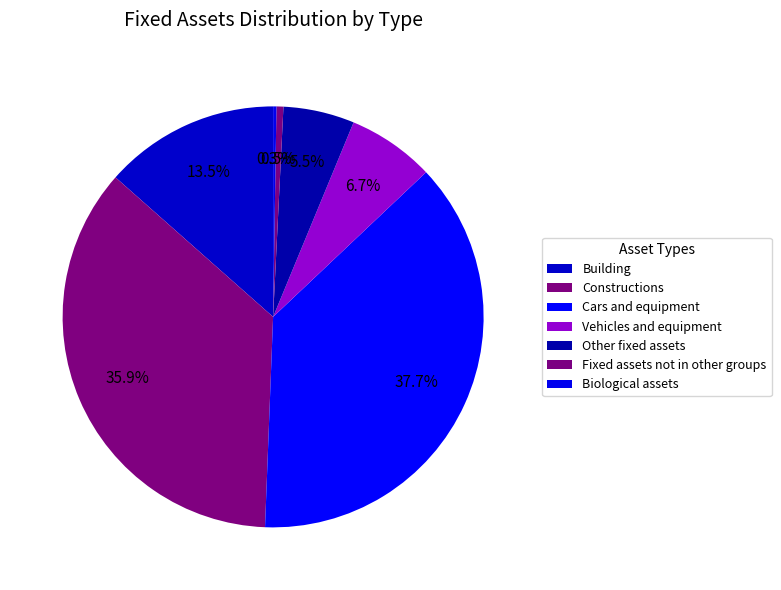

To the nearest percent, what portion does Vehicles and equipment represent?

7%